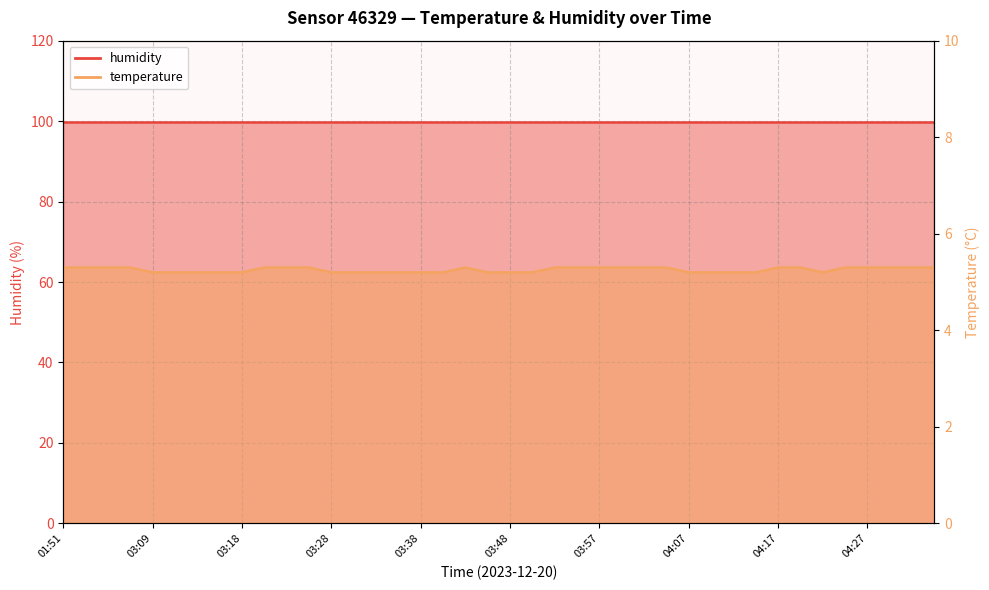

Rank the categories by value from lowest to highest.

03:09, 03:11, 03:13, 03:16, 03:18, 03:28, 03:31, 03:33, 03:36, 03:38, 03:40, 03:45, 03:48, 03:50, 04:07, 04:10, 04:12, 04:14, 04:22, 01:51, 01:57, 02:04, 02:07, 03:21, 03:23, 03:26, 03:43, 03:53, 03:55, 03:57, 04:00, 04:02, 04:05, 04:17, 04:19, 04:24, 04:27, 04:29, 04:32, 04:34